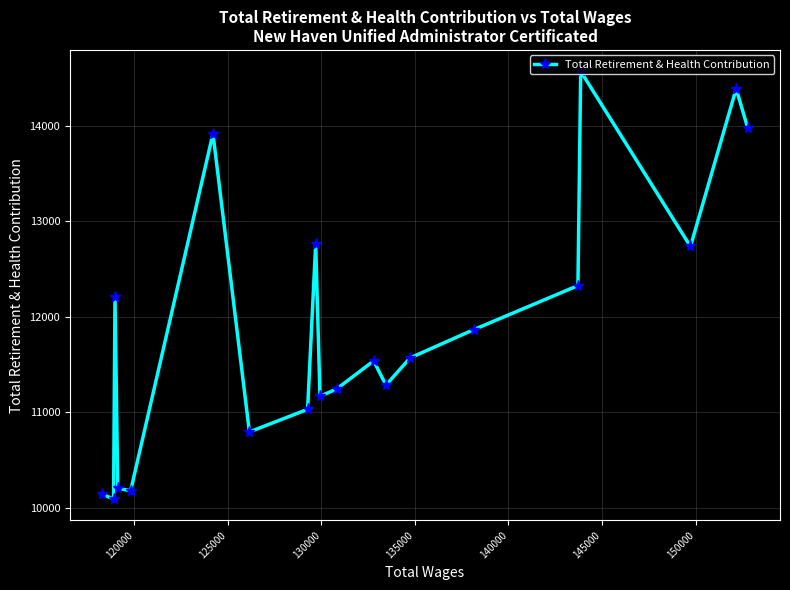

What is the minimum value shown in the chart?

10095